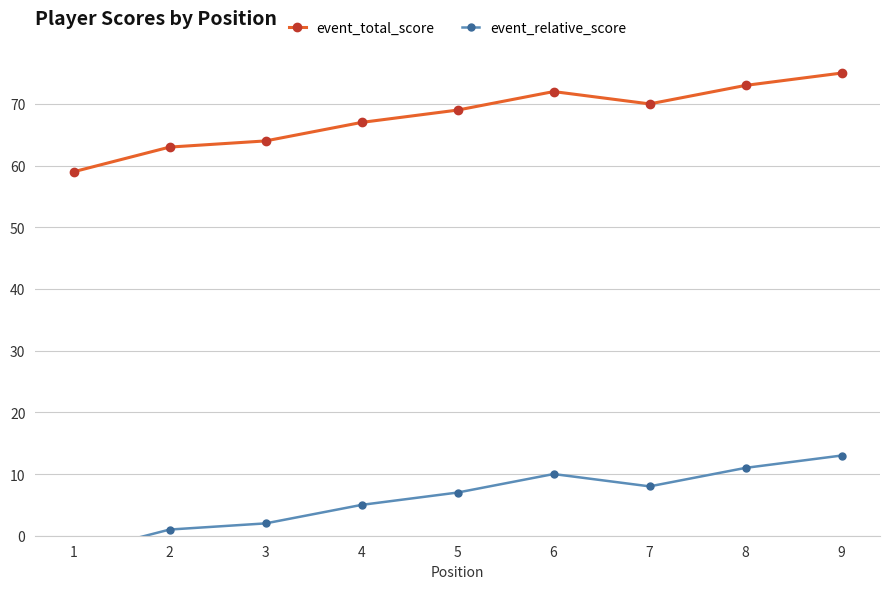

Which label corresponds to the smallest value in the chart?

1